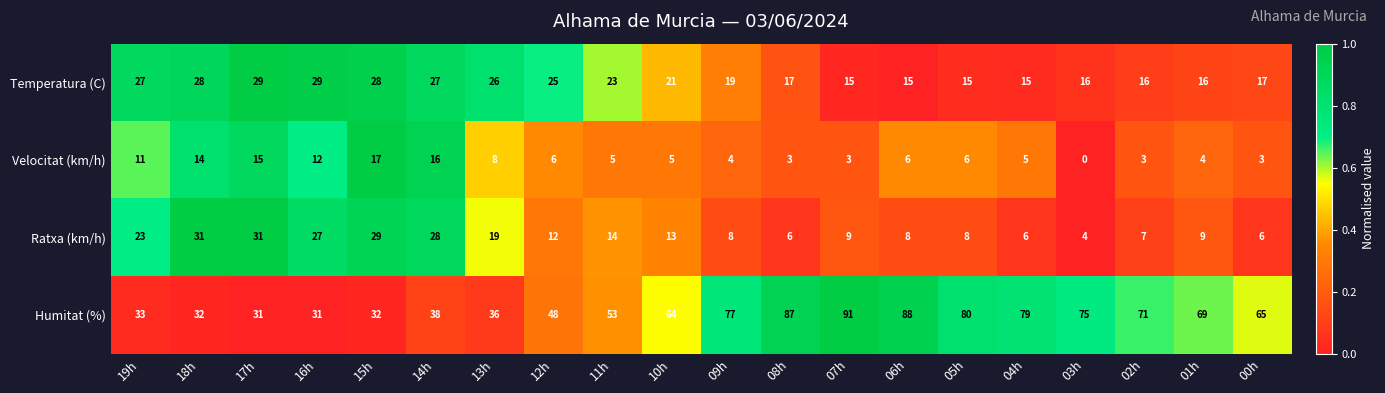

At which category is the sum across all series the highest?

07h